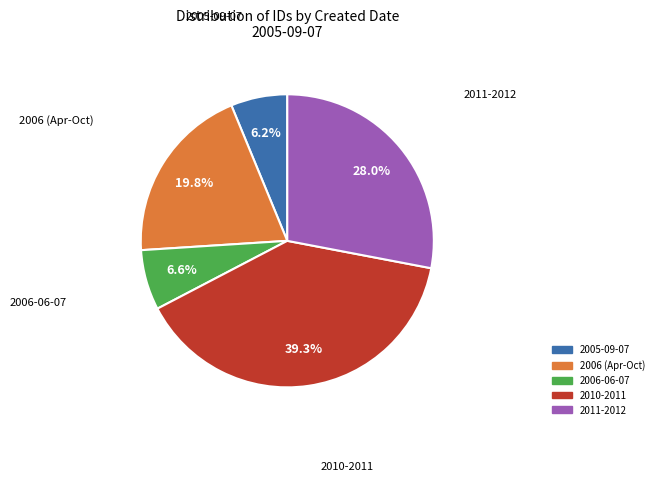

Is there a majority slice in this chart?

No